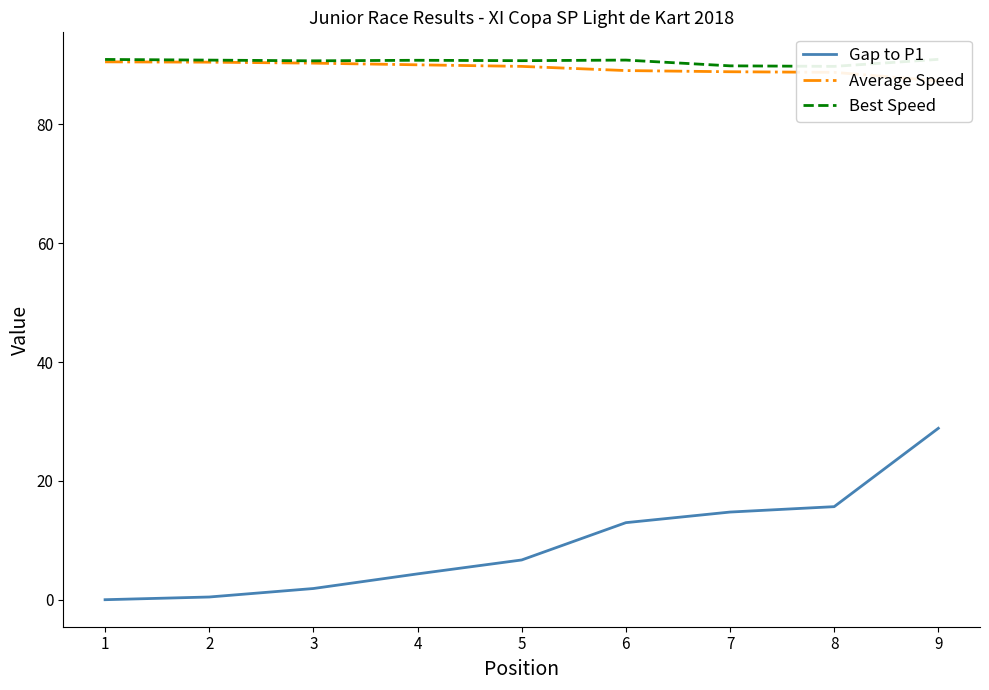

True or false: Gap to P1 has a value of 6.7 at 5.

True